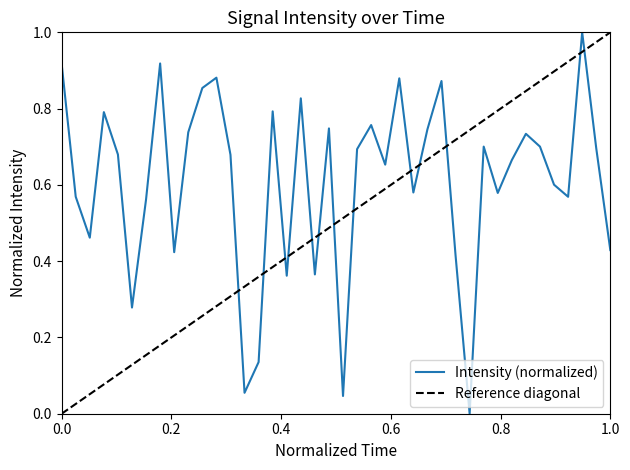

What is the maximum value for Intensity (normalized)?

1.0